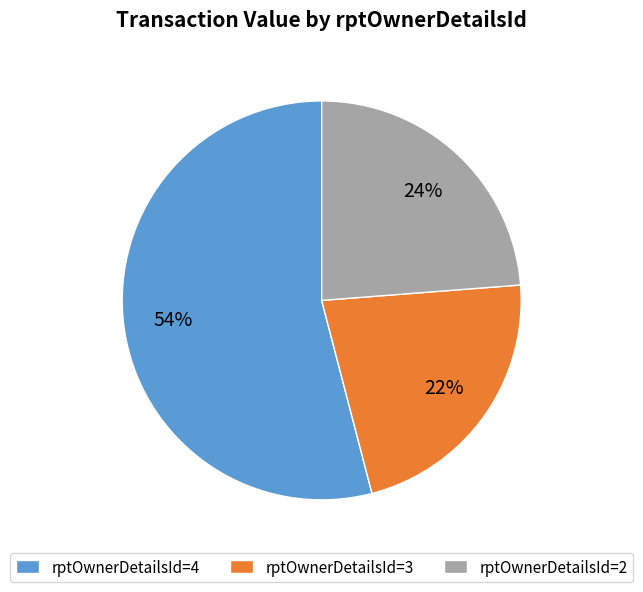

How many slices are in this pie chart?

3